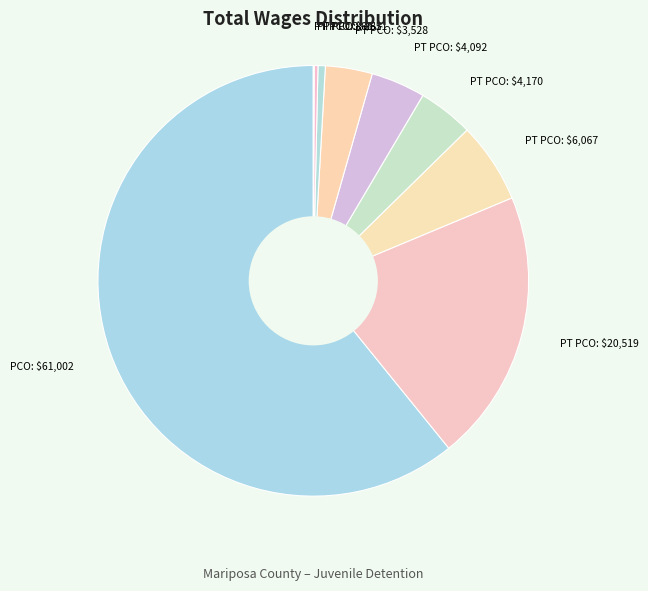

Is it true that PT PCO: $20,519 is 20% of the pie?

True